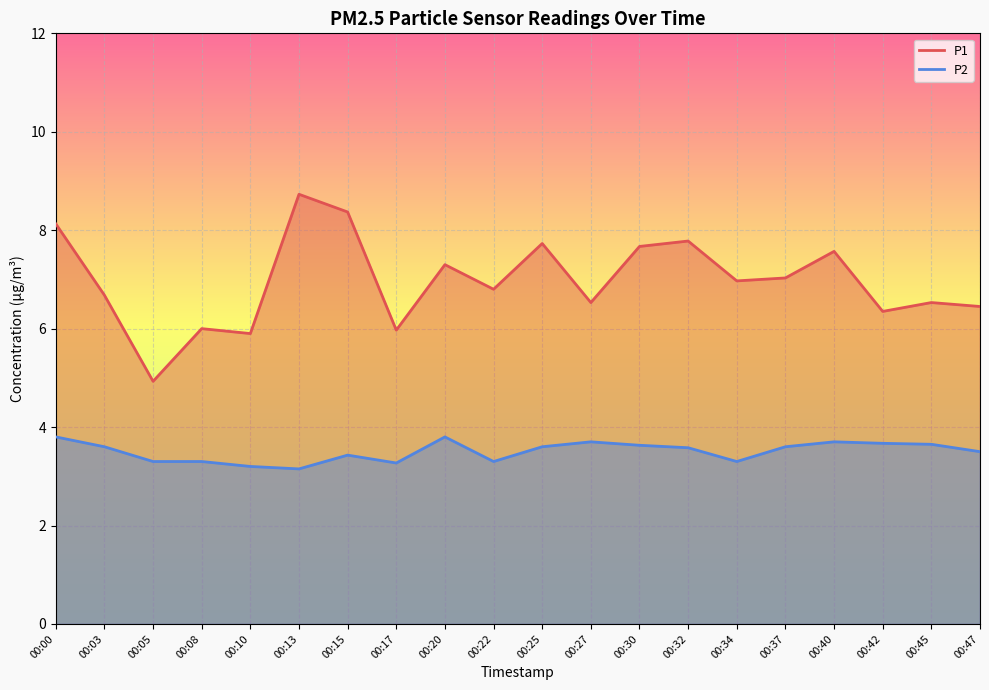

Between 00:30 and 00:13, which is larger?

00:13